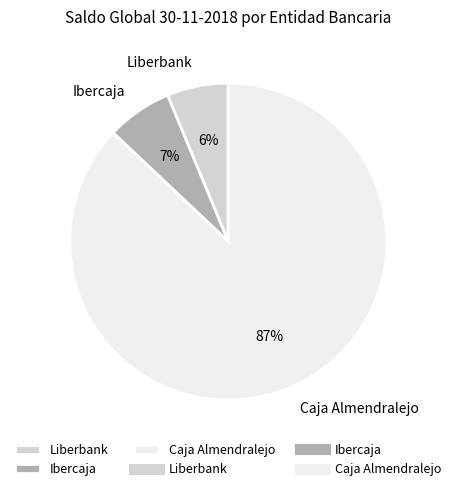

Which category accounts for the majority?

Caja Almendralejo